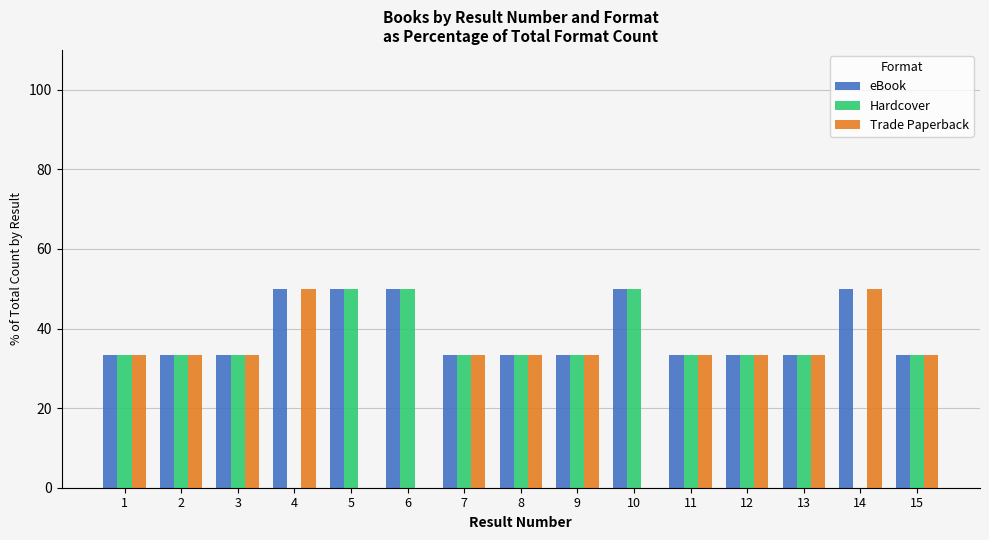

What is the total value across all series at 2?

100.0